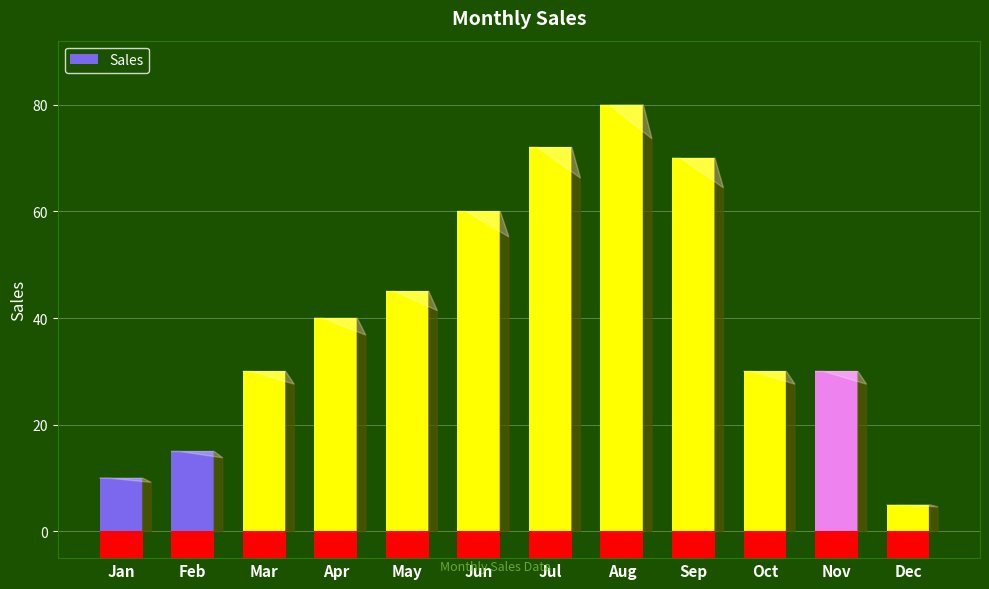

Is it true that the value at Jun is 98?

False